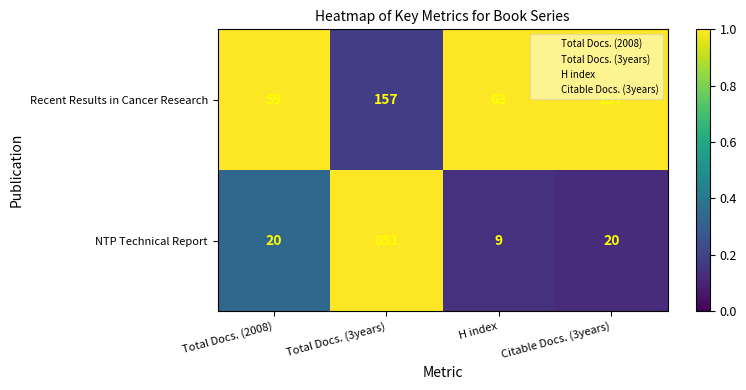

Read the Recent Results in Cancer Research value at H index.

63